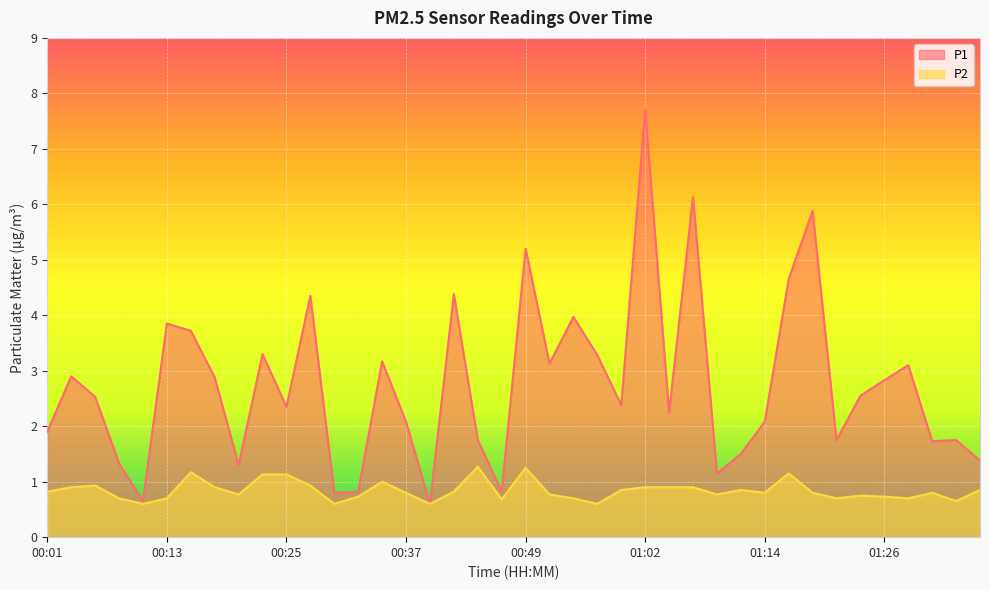

What is the value of the P1 point at the 28th from the left?

6.1